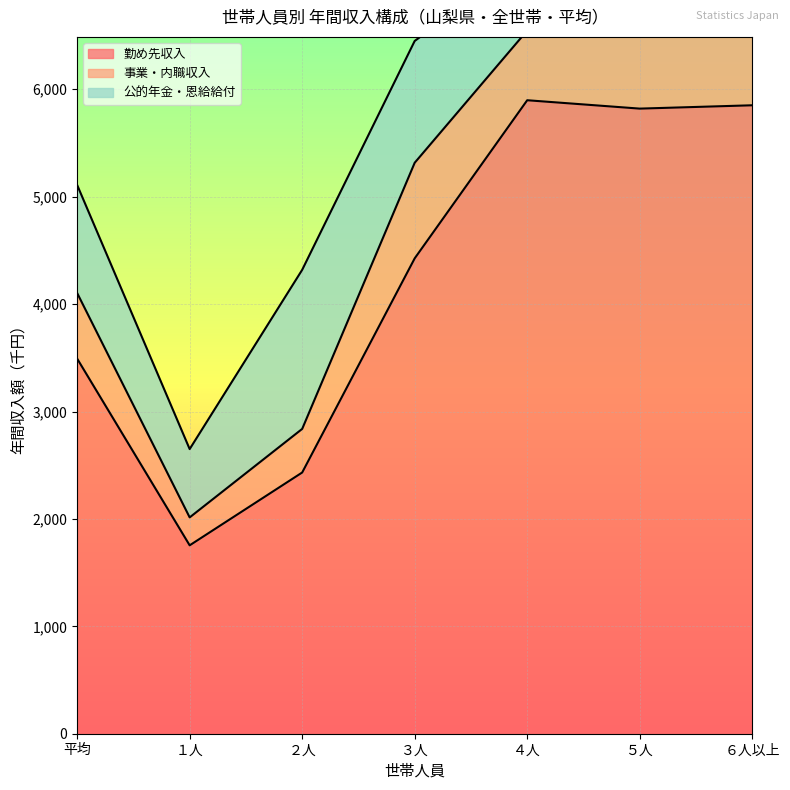

What is the difference between the 勤め先収入 values at １人 and ３人?

2672